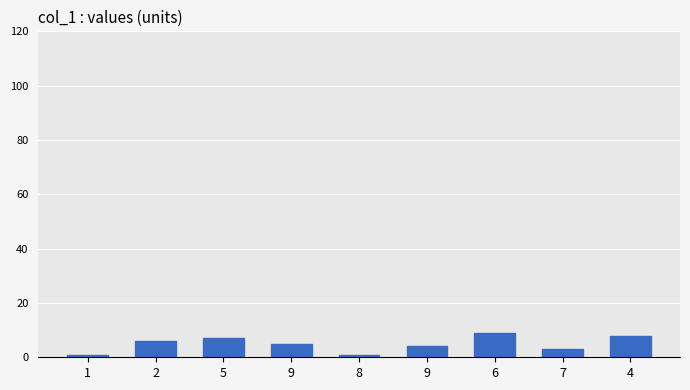

Count the number of categories in the chart.

9